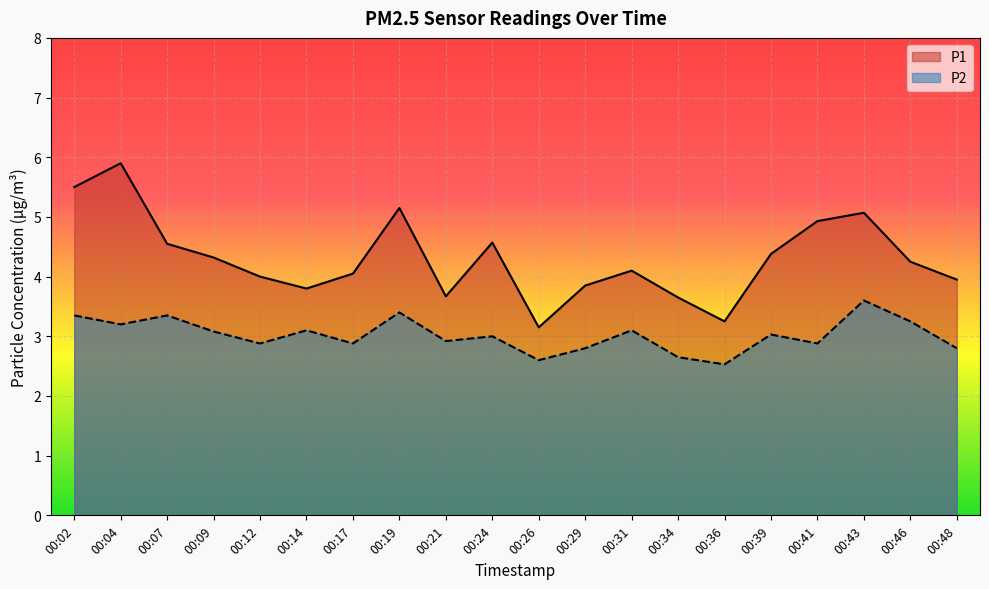

Reading left to right, extract all data points from this chart.

P1: 00:02=5.5	00:04=5.9	00:07=4.5	00:09=4.3	00:12=4.0	00:14=3.8	00:17=4.0	00:19=5.2	00:21=3.7	00:24=4.6	00:26=3.1	00:29=3.9	00:31=4.1	00:34=3.6	00:36=3.2	00:39=4.4	00:41=4.9	00:43=5.1	00:46=4.2	00:48=4.0
P2: 00:02=3.4	00:04=3.2	00:07=3.4	00:09=3.1	00:12=2.9	00:14=3.1	00:17=2.9	00:19=3.4	00:21=2.9	00:24=3.0	00:26=2.6	00:29=2.8	00:31=3.1	00:34=2.6	00:36=2.5	00:39=3.0	00:41=2.9	00:43=3.6	00:46=3.2	00:48=2.8